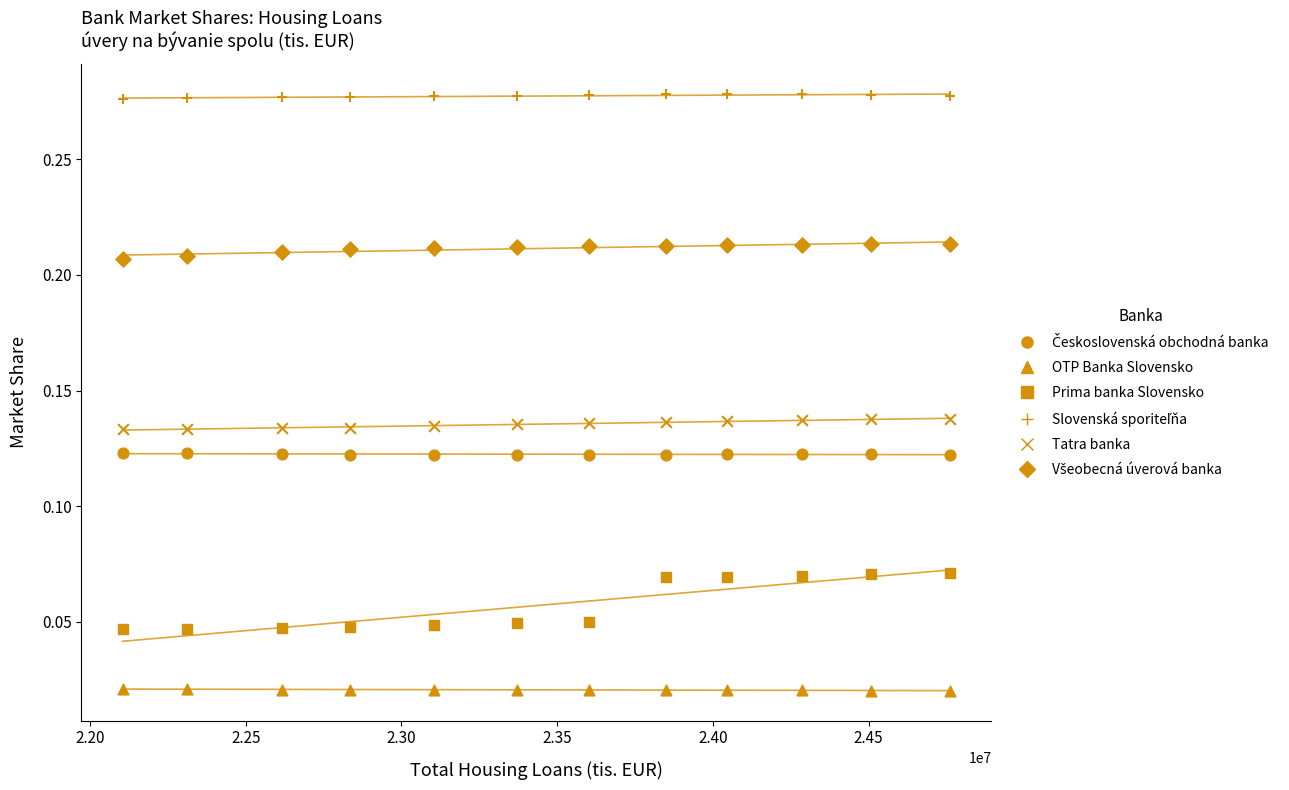

Count the number of points in this scatter plot.

72